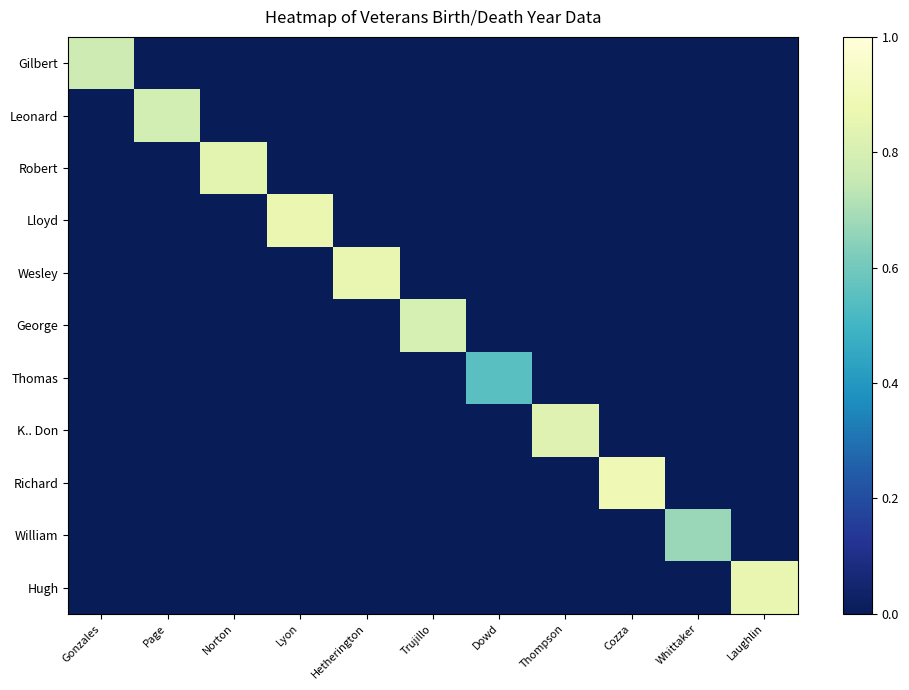

Rank the series by their maximum value, from highest to lowest.

Richard, Lloyd, Wesley, Hugh, Robert, K.. Don, George, Leonard, Gilbert, William, Thomas